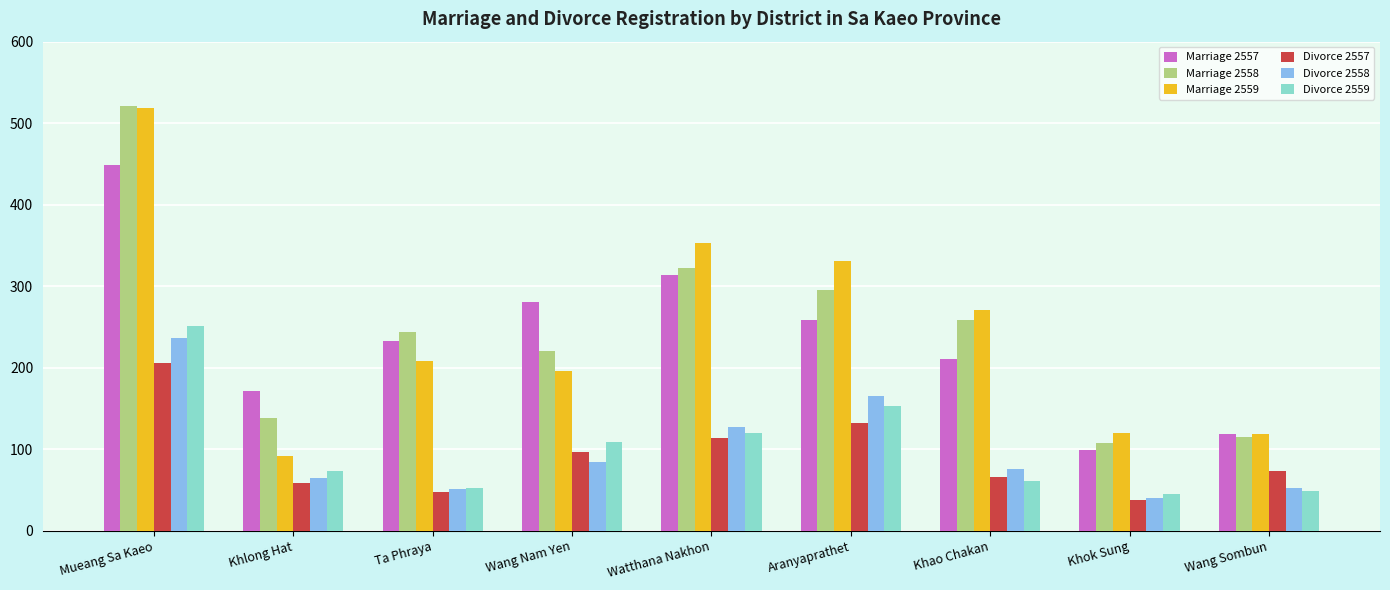

At which category is the sum across all series the highest?

Mueang Sa Kaeo